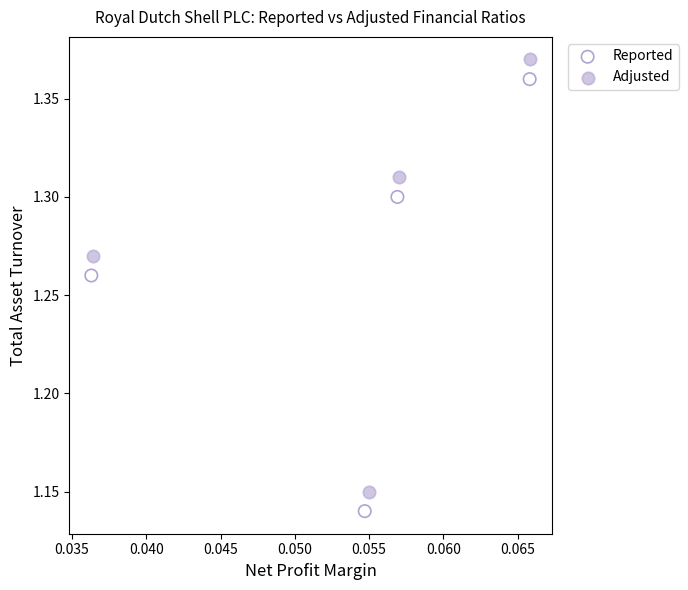

What are all the series names shown in the legend?

Reported, Adjusted